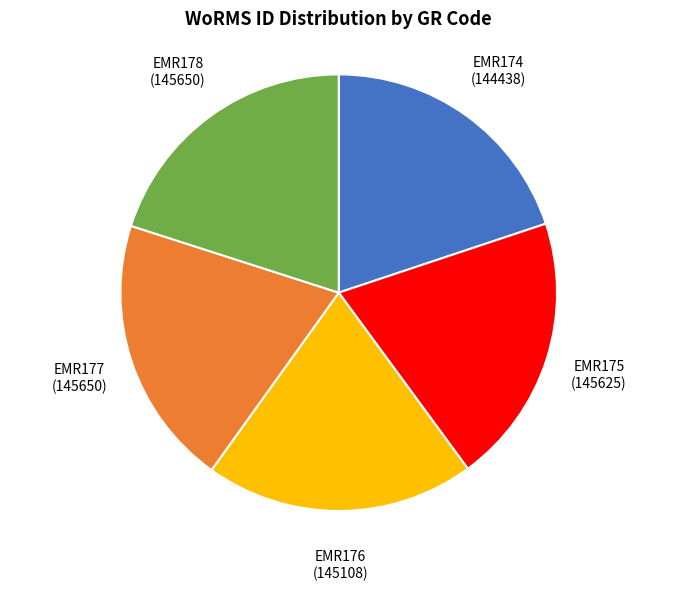

Is there a majority slice in this chart?

No